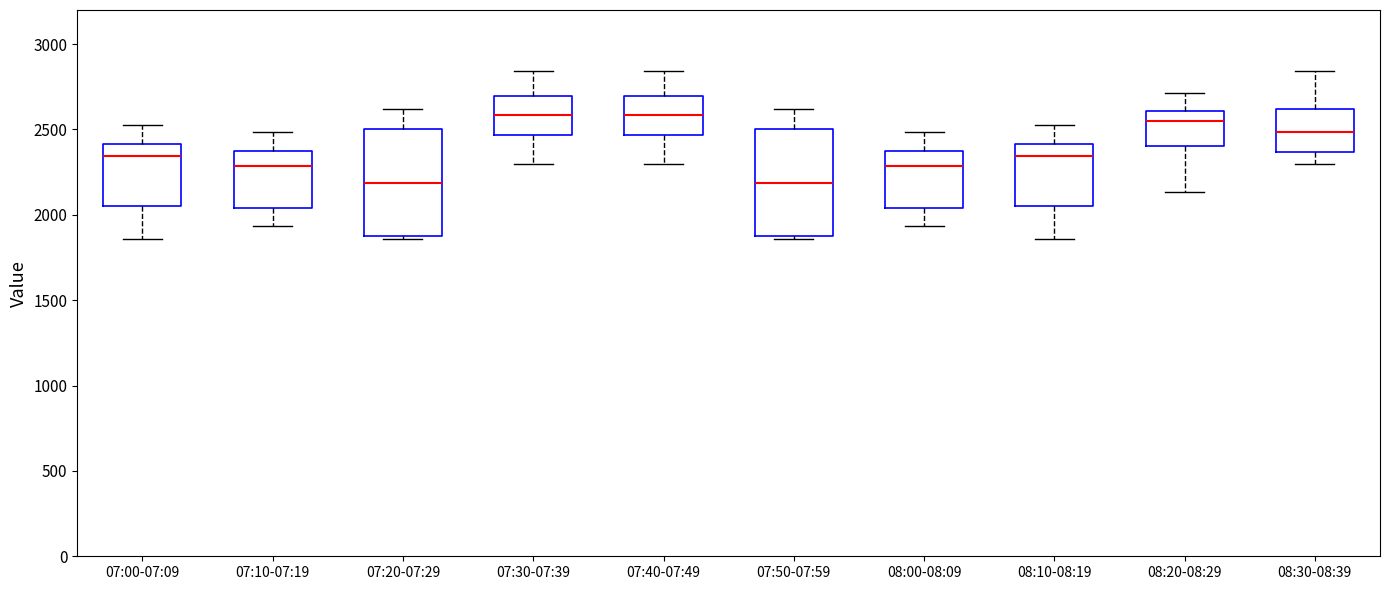

Where is the lower edge of the box for 07:00-07:09 on the y-axis? The values are not printed on the chart, so give them approximately, as read against the axis.

2050